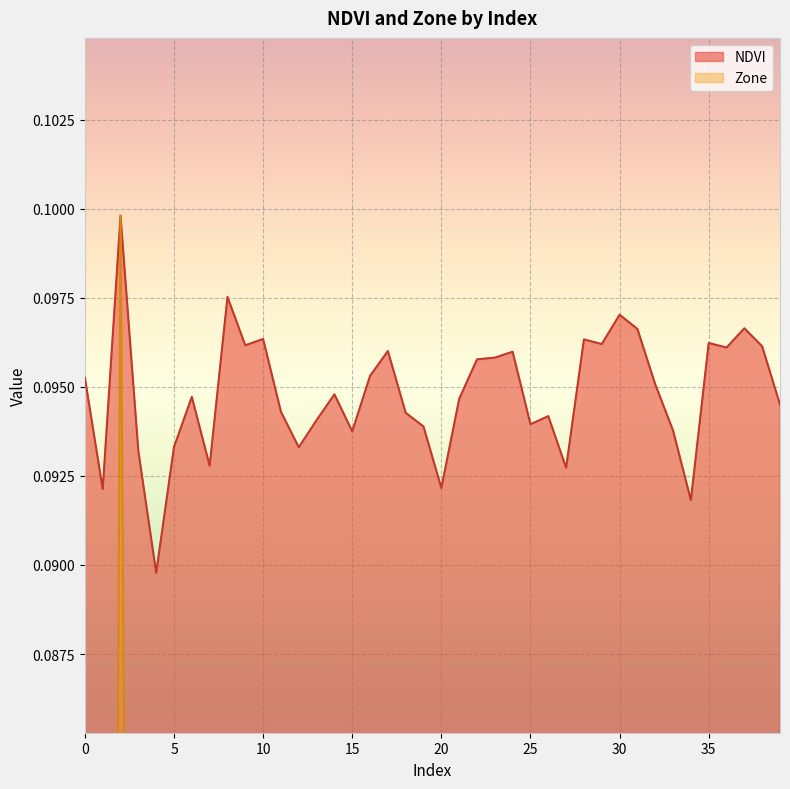

At how many categories does at least one series exceed 0?

40